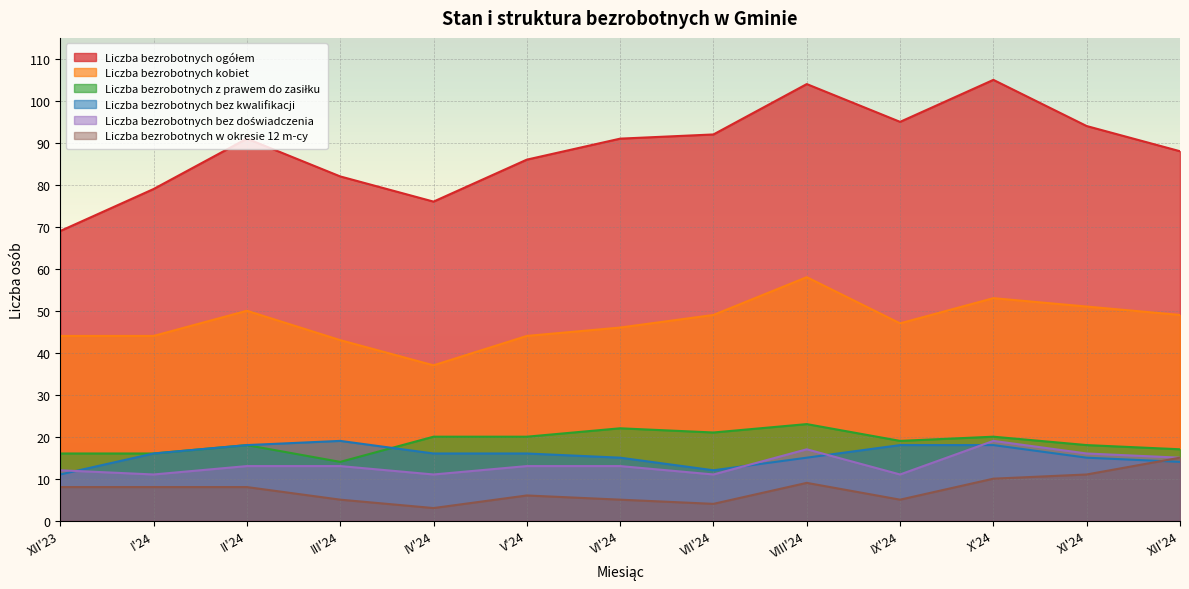

What is the greatest value displayed?

105